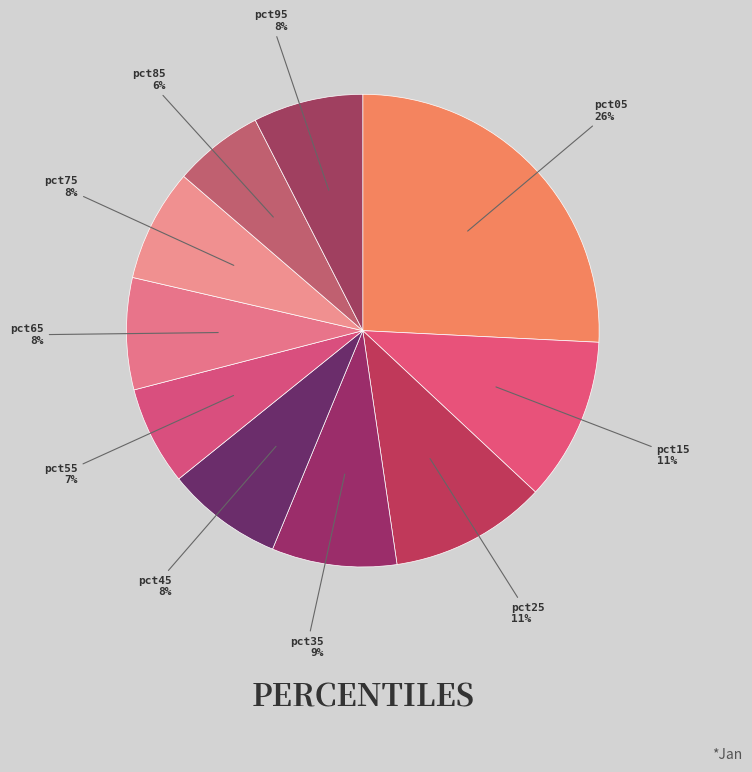

How many segments does this pie chart have?

10